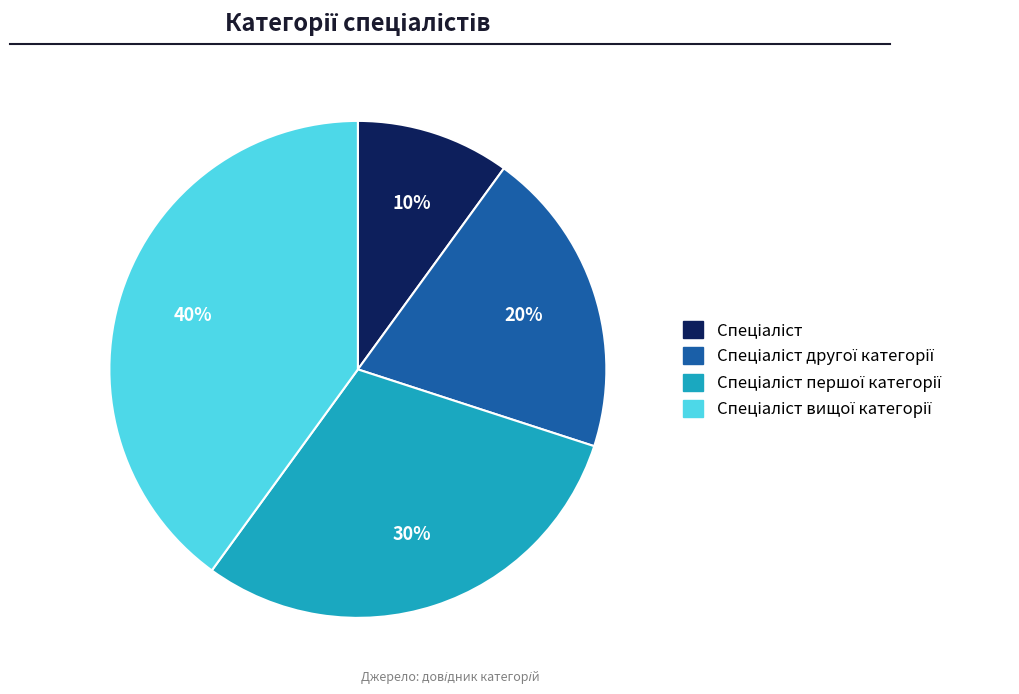

Count the number of slices in the pie.

4